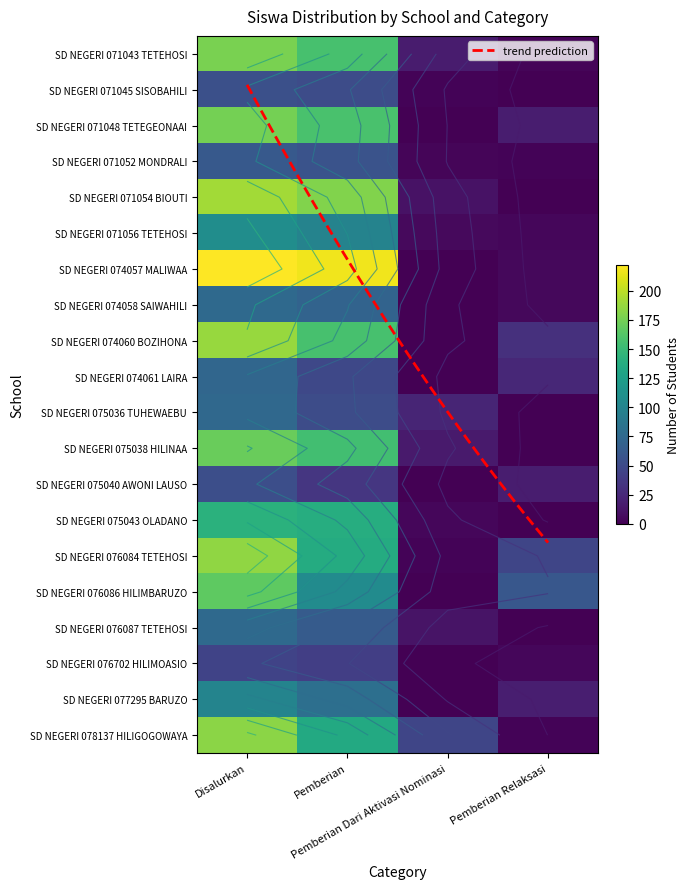

Is it true that SD NEGERI 076702 HILIMOASIO equals 6 at Pemberian Relaksasi?

False